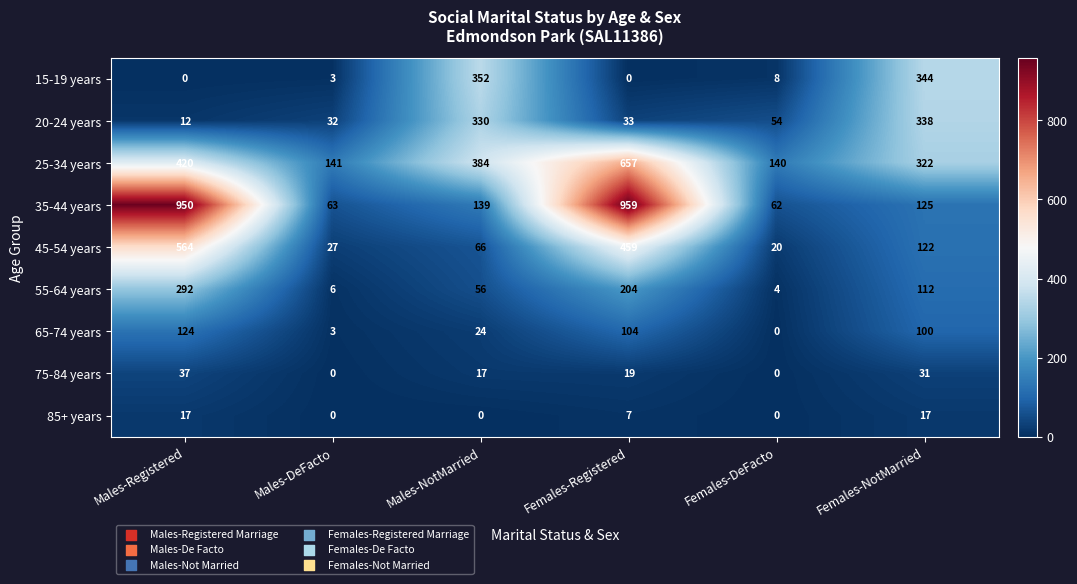

What is the difference between the second highest and minimum values in the 85+ years series?

17